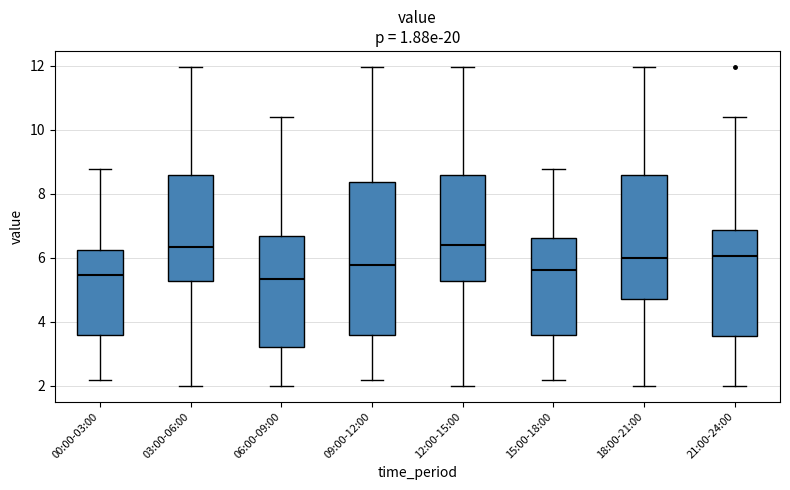

Reading left to right, read every box against the y-axis: the position of its median line, the range the box covers, and the ends of its whiskers. The values are not printed on the chart, so give them approximately, as read against the axis.

00:00-03:00: median 5.4, box 3.6 to 6.2, whiskers 2.2 to 8.8
03:00-06:00: median 6.4, box 5.2 to 8.6, whiskers 2.0 to 12.0
06:00-09:00: median 5.4, box 3.2 to 6.6, whiskers 2.0 to 10.4
09:00-12:00: median 5.8, box 3.6 to 8.4, whiskers 2.2 to 12.0
12:00-15:00: median 6.4, box 5.2 to 8.6, whiskers 2.0 to 12.0
15:00-18:00: median 5.6, box 3.6 to 6.6, whiskers 2.2 to 8.8
18:00-21:00: median 6.0, box 4.8 to 8.6, whiskers 2.0 to 12.0
21:00-24:00: median 6.0, box 3.6 to 6.8, whiskers 2.0 to 10.4